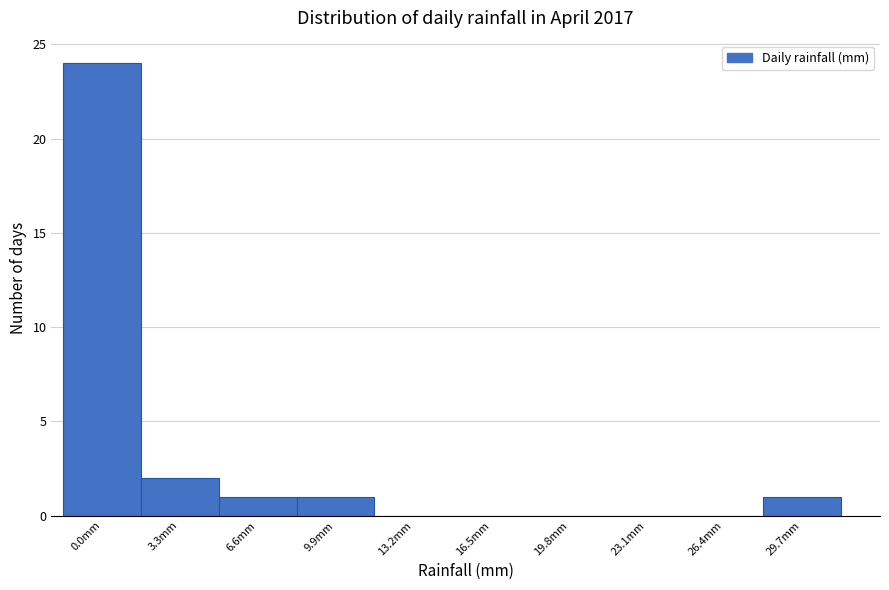

Reading left to right, list all the values displayed in this chart.

0.0mm=24	3.3mm=2	6.6mm=1	9.9mm=1	13.2mm=0	16.5mm=0	19.8mm=0	23.1mm=0	26.4mm=0	29.7mm=1